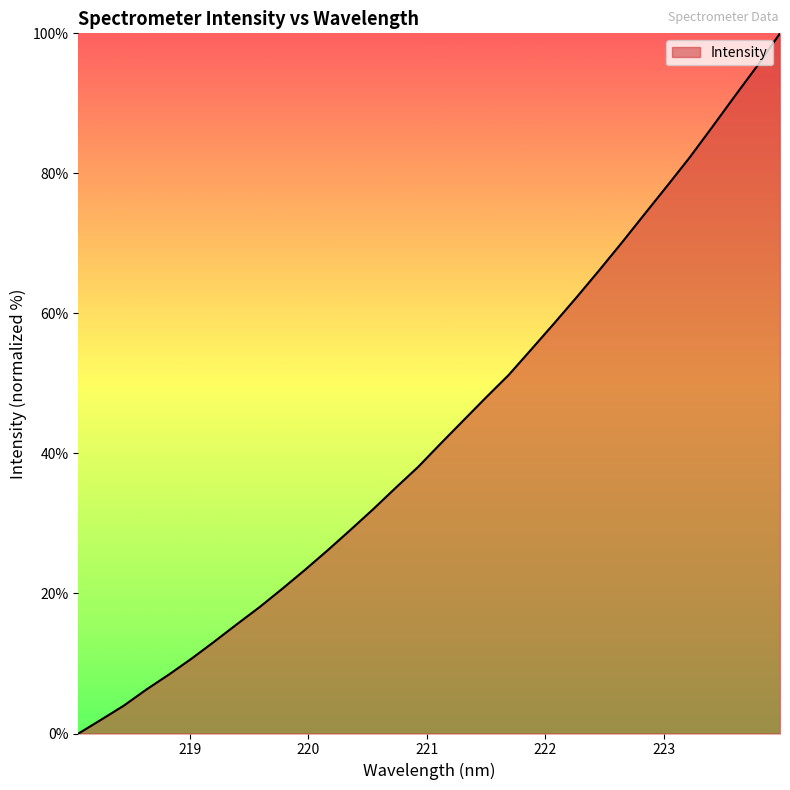

What is the maximum value shown in the chart?

100.0